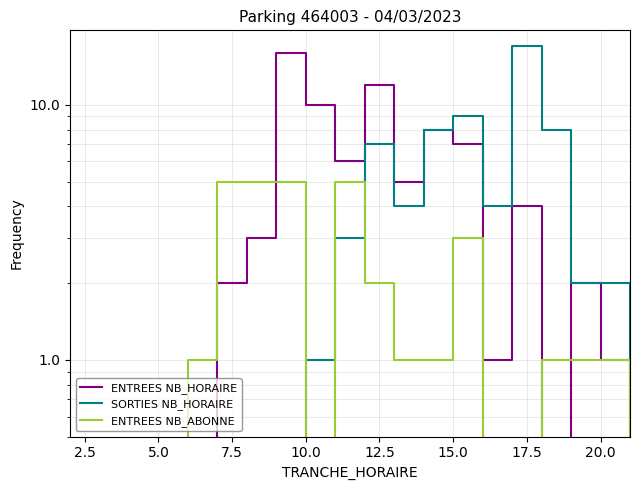

How many categories are shown in the chart?

20